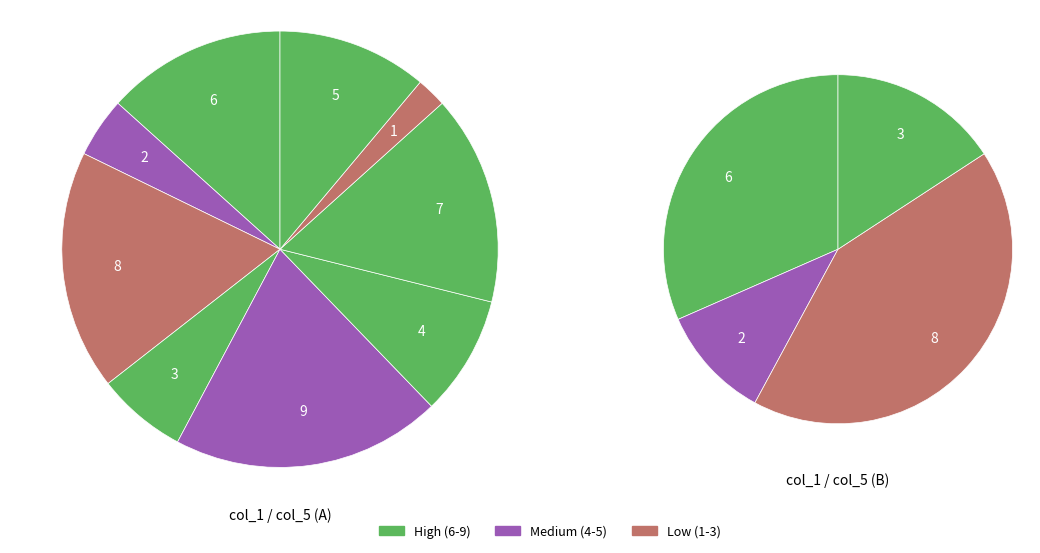

To the nearest percent, what is the average slice percentage?

11%